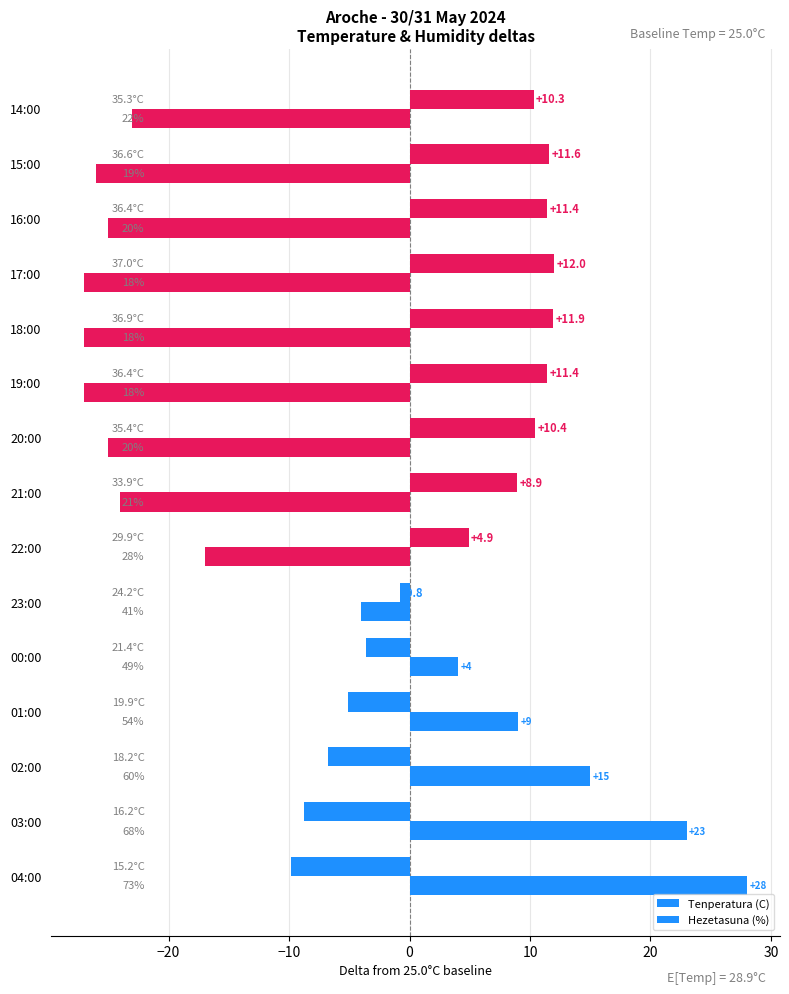

What is the label of the 6th bar from the right?

19:00